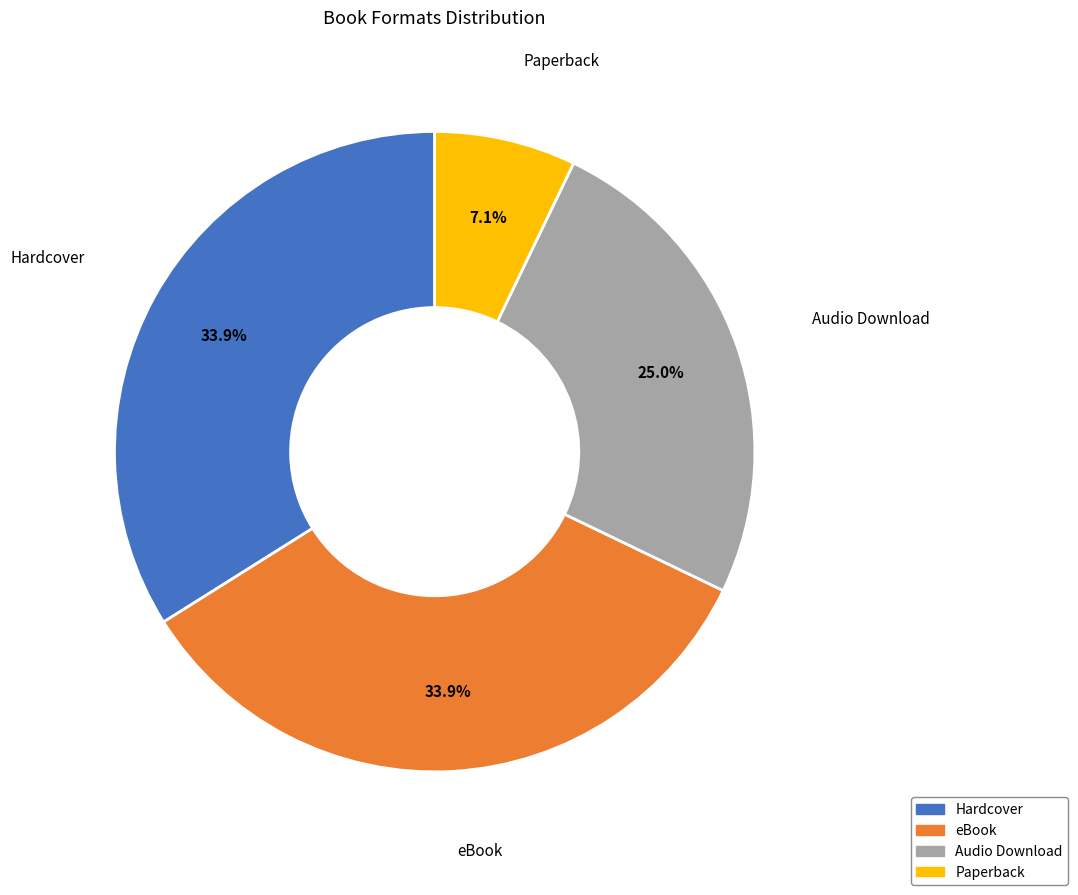

What percentage do eBook and Hardcover together represent?

67.9%